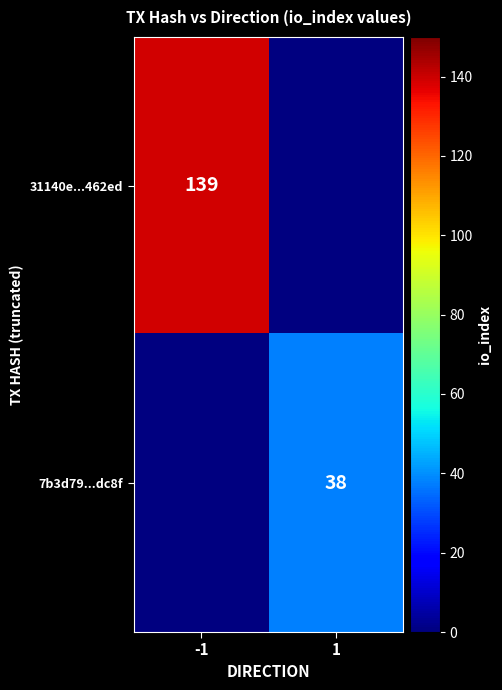

Which label corresponds to the largest value in the chart?

-1